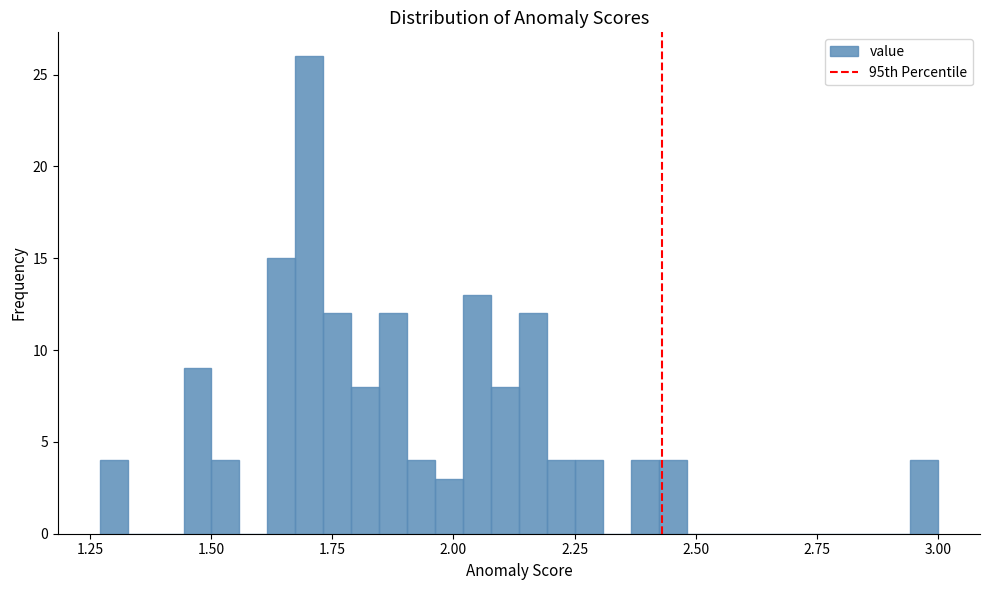

Around what value on the x-axis is the tallest bar? Give the approximate position of its centre, as read against the axis.

1.70